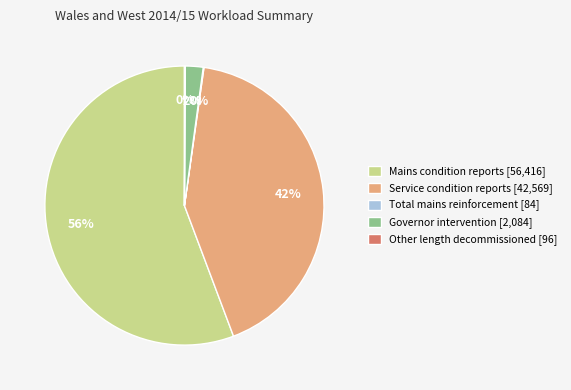

Does Mains condition reports account for over 50% of the chart?

Yes